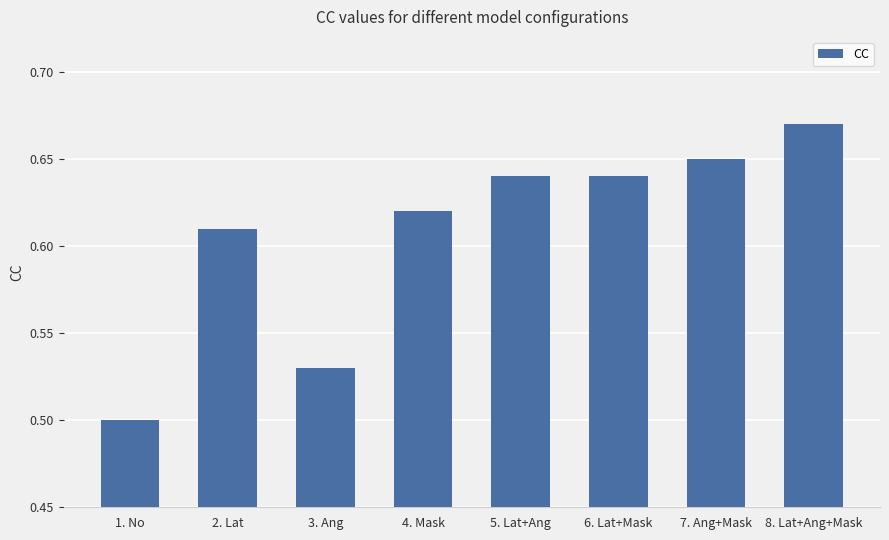

Count the number of data series in this chart.

1